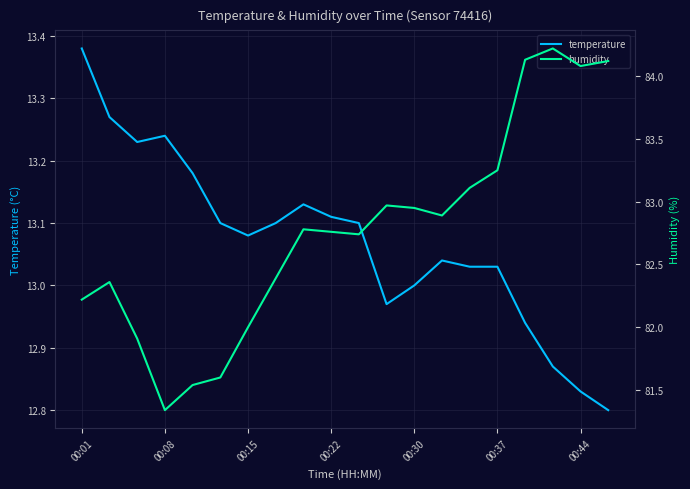

The temperature series shows 4.5 at 00:01. True or false?

False